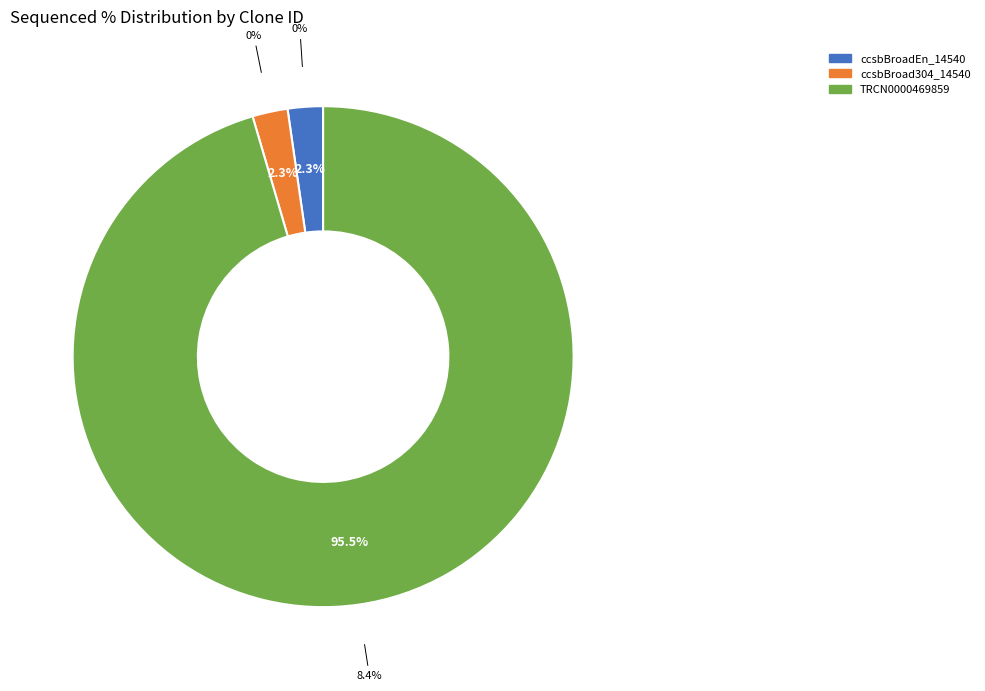

How many slices are in this pie chart?

3